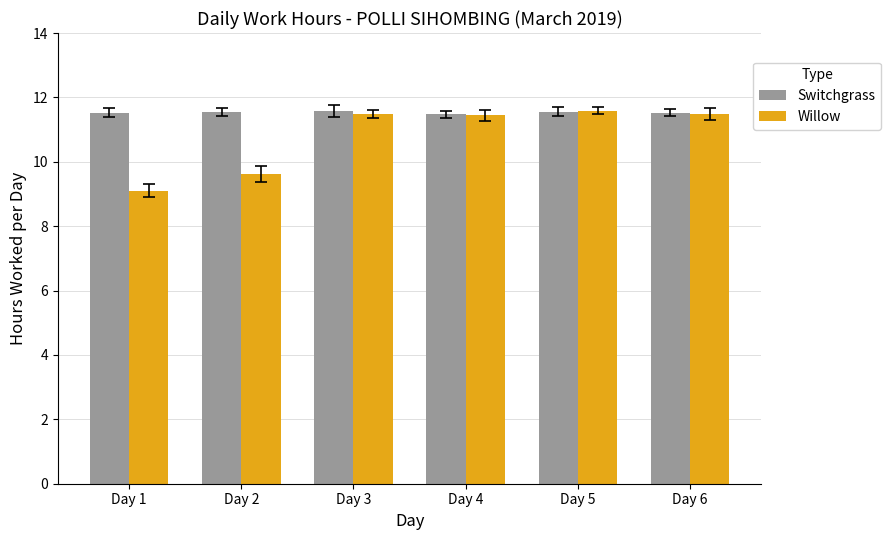

Rank the series by their average value, from highest to lowest.

Switchgrass, Willow